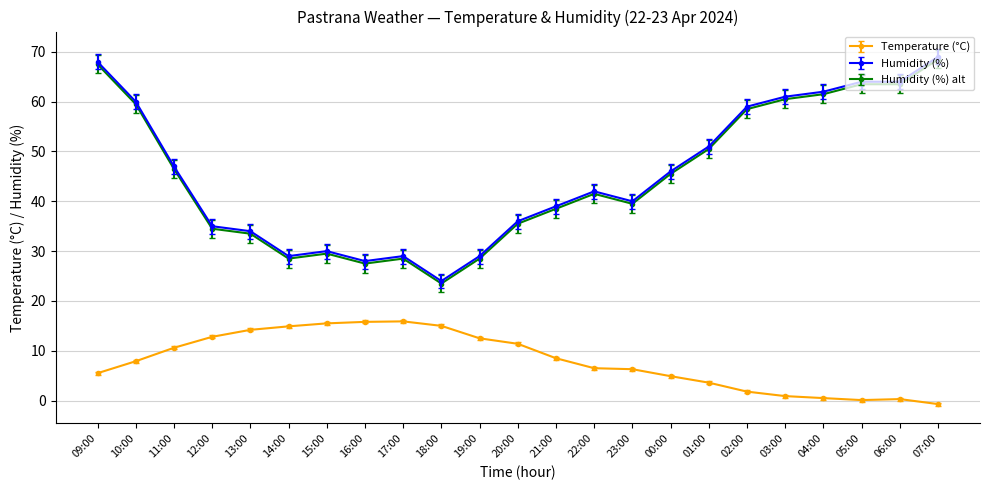

What is the label of the 19th point from the right?

13:00